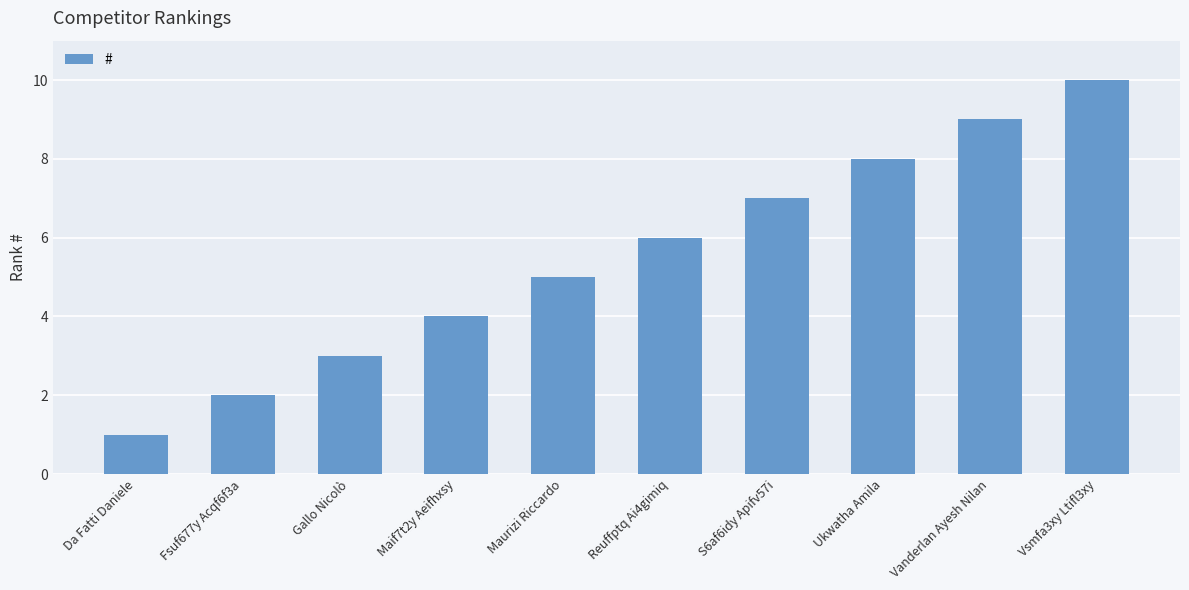

What is the sum of the values at Ukwatha Amila and Da Fatti Daniele?

9